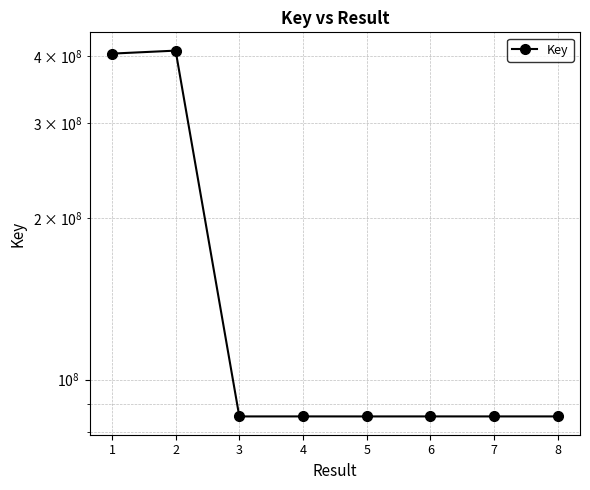

List the labels in order of value, largest first.

2, 1, 4, 6, 8, 7, 3, 5